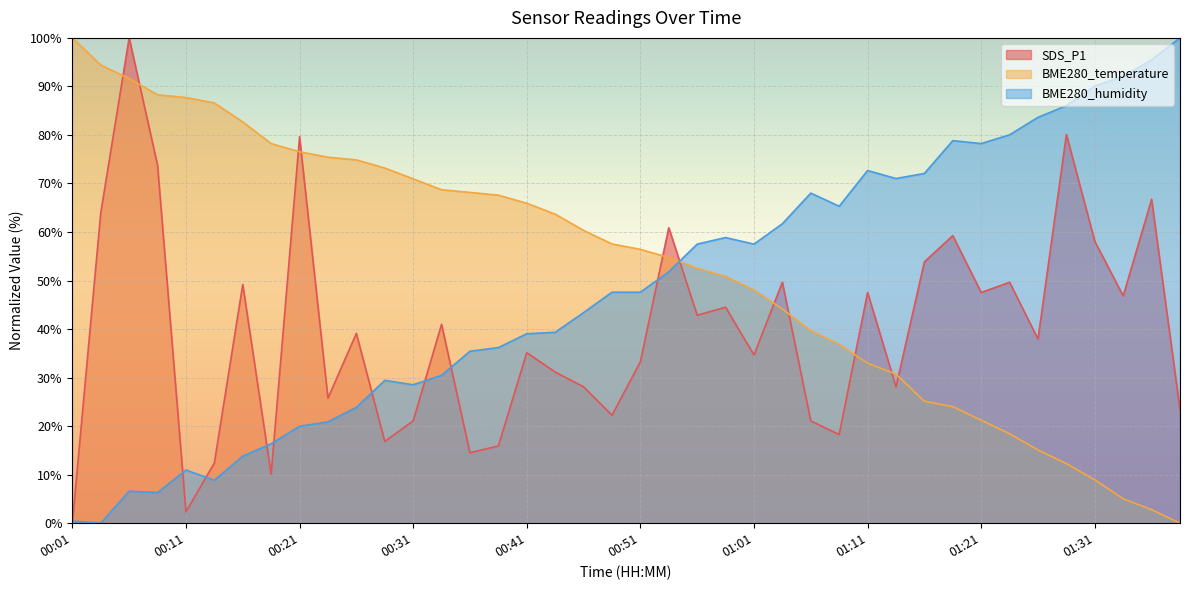

What is the difference between the BME280_humidity values at 01:11 and 00:31?

44.1